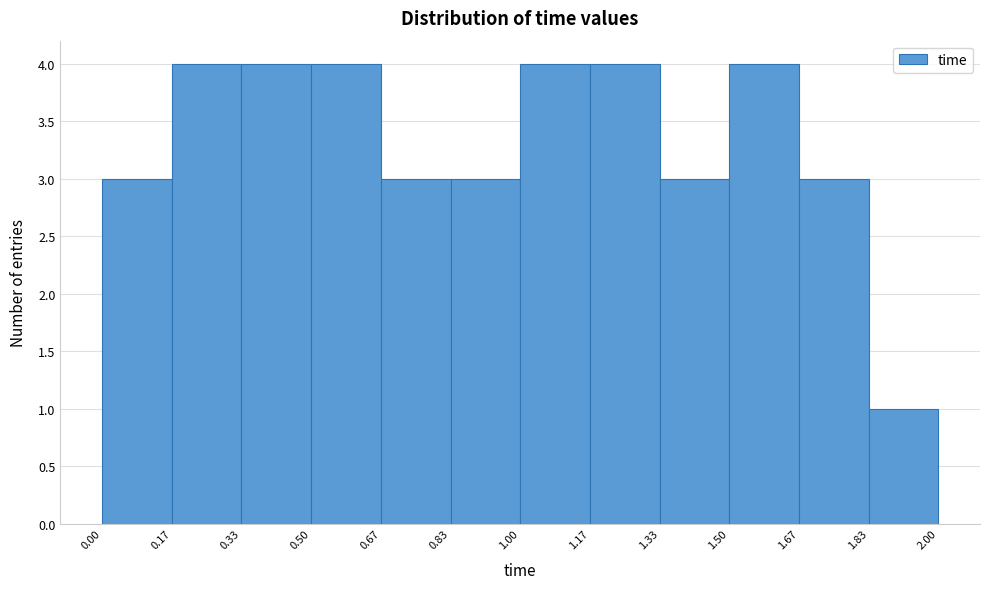

Reading left to right, transcribe this chart: for each bar, give the range it covers on the x-axis and its height. The values are not printed on the chart, so give them approximately, as read against the axis.

0.00 to 0.17: 3
0.17 to 0.33: 4
0.33 to 0.50: 4
0.50 to 0.67: 4
0.67 to 0.83: 3
0.83 to 1.00: 3
1.00 to 1.17: 4
1.17 to 1.33: 4
1.33 to 1.50: 3
1.50 to 1.67: 4
1.67 to 1.83: 3
1.83 to 2.00: 1